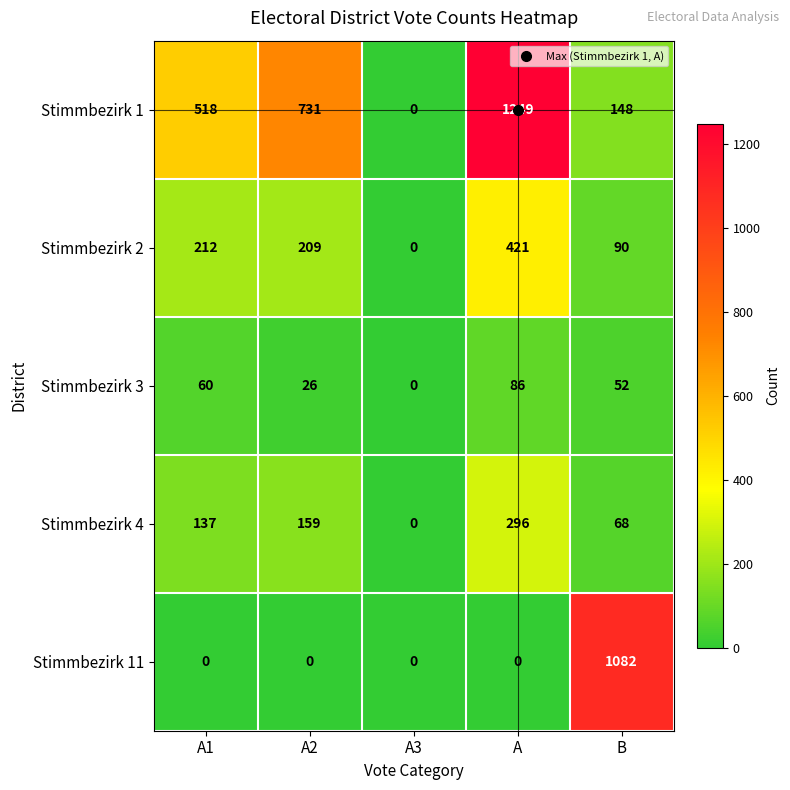

At which label is Stimmbezirk 1 closest to 624?

A1